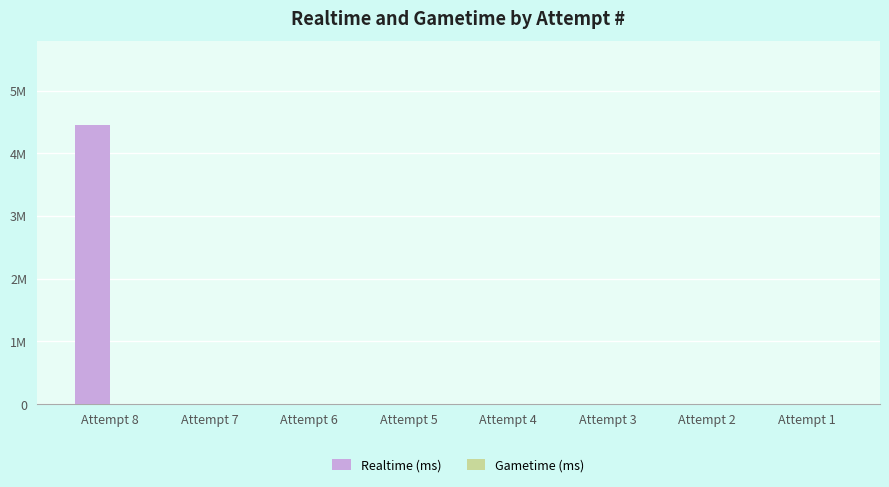

Reading right to left, list all the values displayed in this chart.

Realtime (ms): 0	0	0	0	0	0	0	4450532
Gametime (ms): 0	0	0	0	0	0	0	0